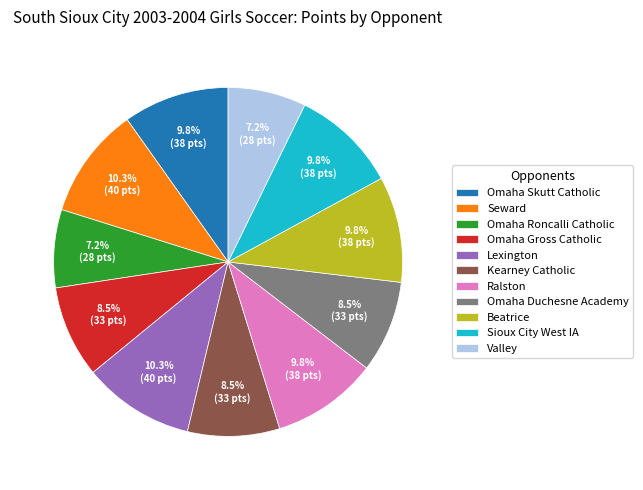

Do Kearney Catholic and Omaha Roncalli Catholic together represent more than half of the pie?

No